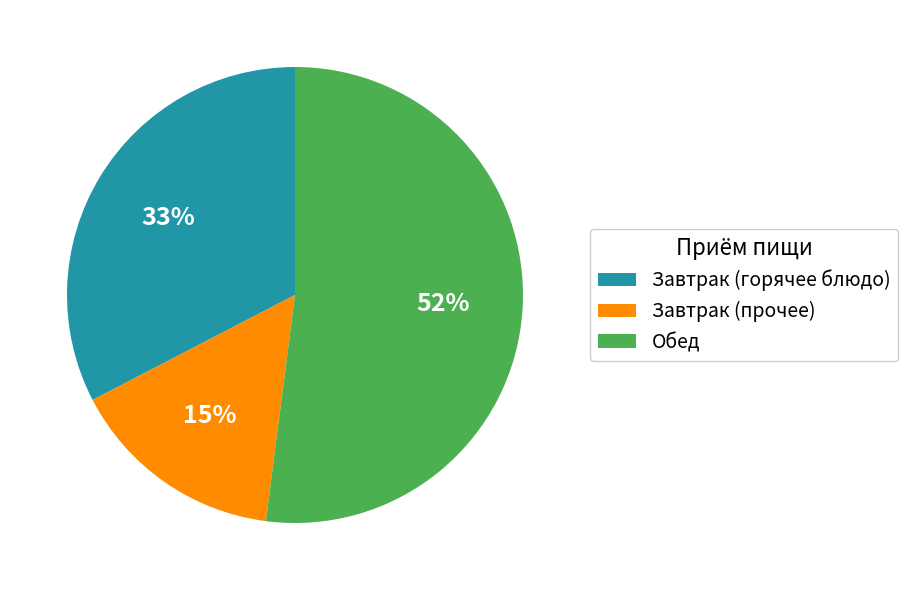

To the nearest percent, what portion does Завтрак (прочее) represent?

15%